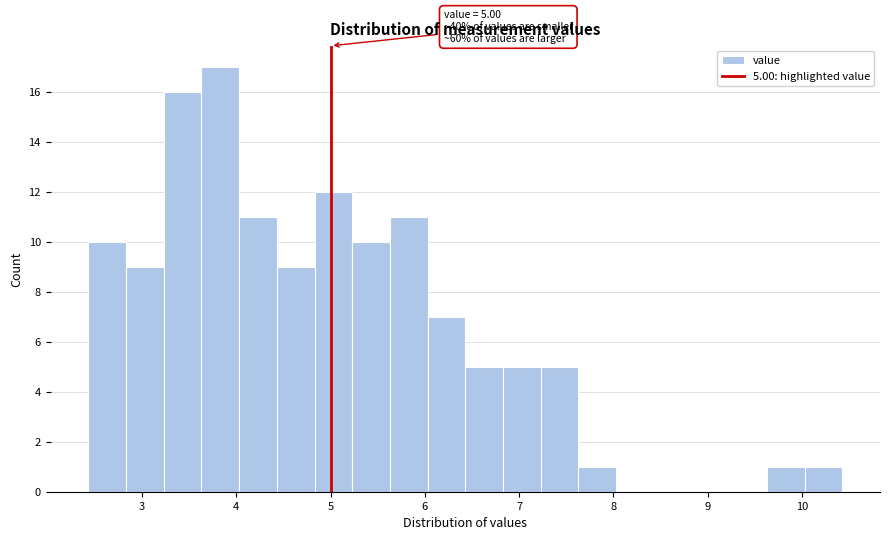

Over which range of the x-axis is the bar tallest?

3.63 to 4.03